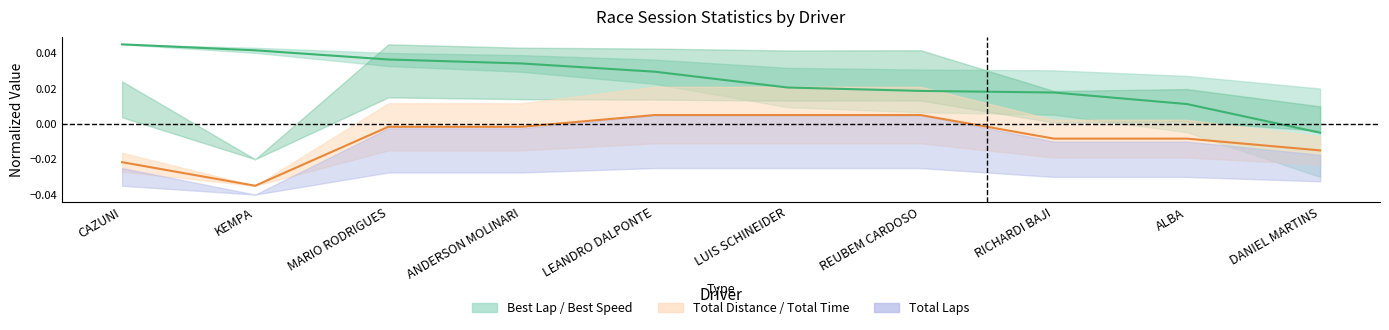

The Best Speed series shows -0.0 at DANIEL MARTINS. True or false?

True